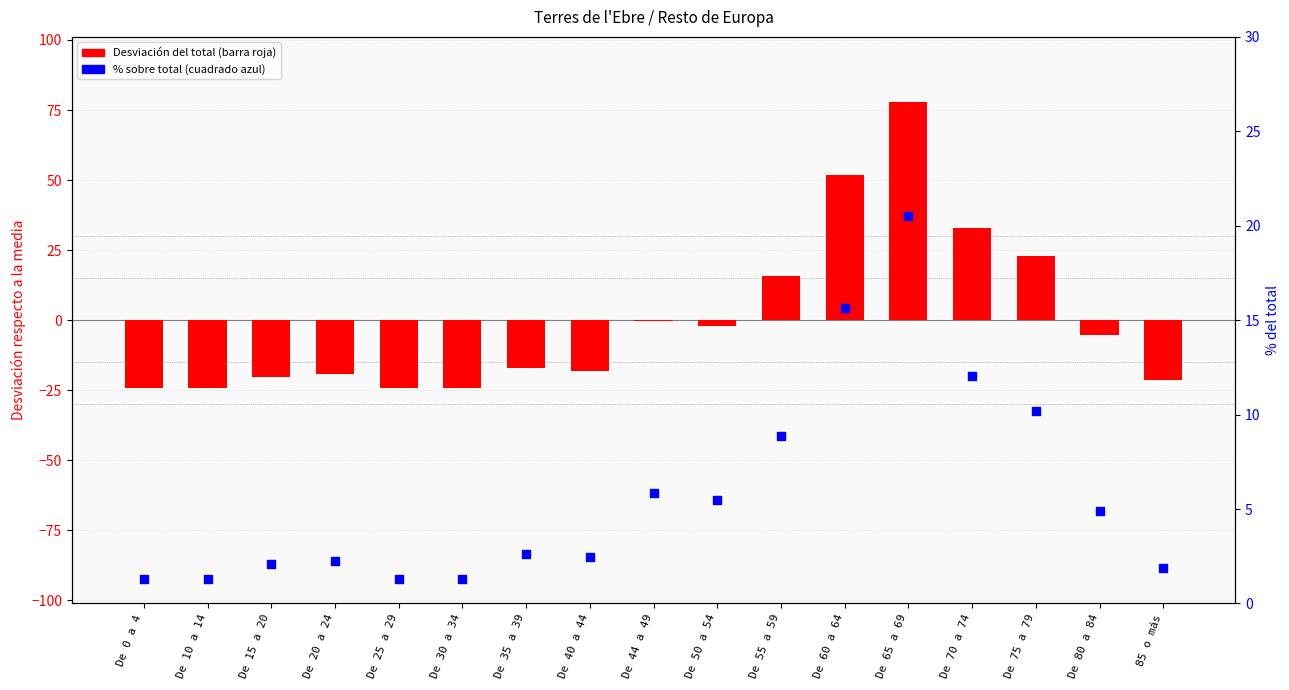

At how many categories does at least one series exceed 31?

3